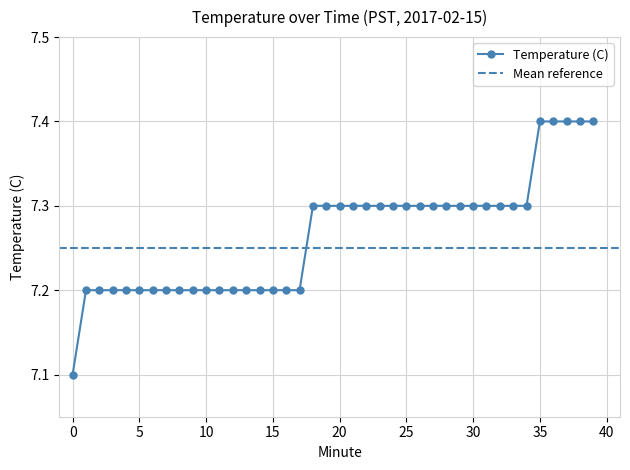

What is the sum of all values?

290.6